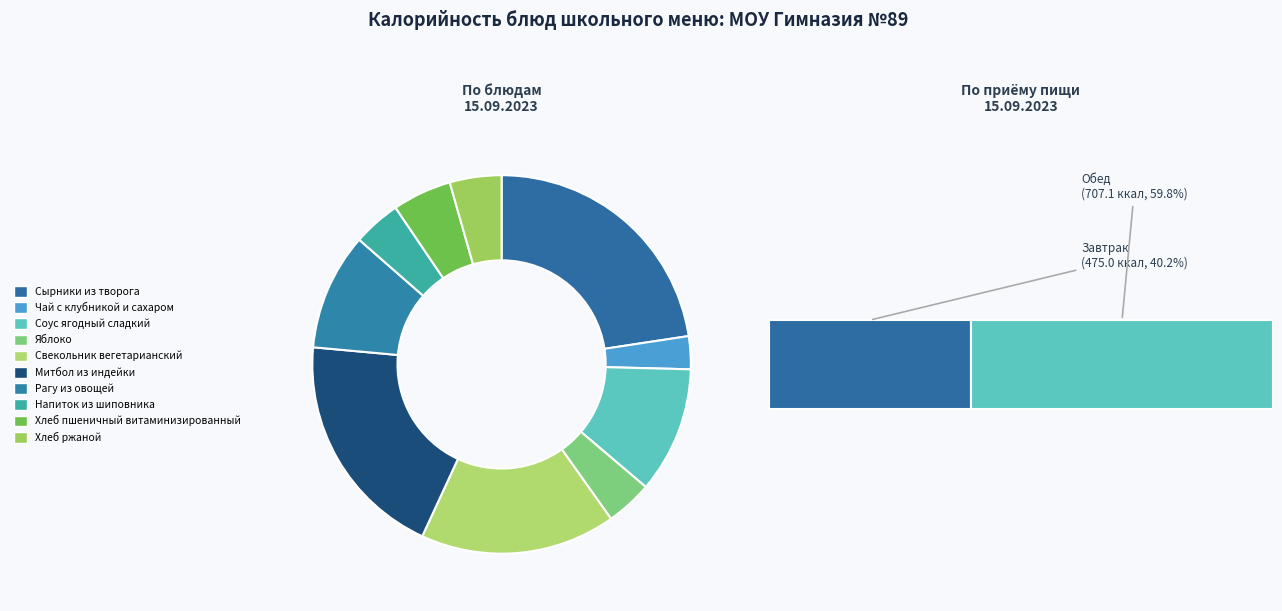

Is Митбол из индейки the majority of the pie?

No